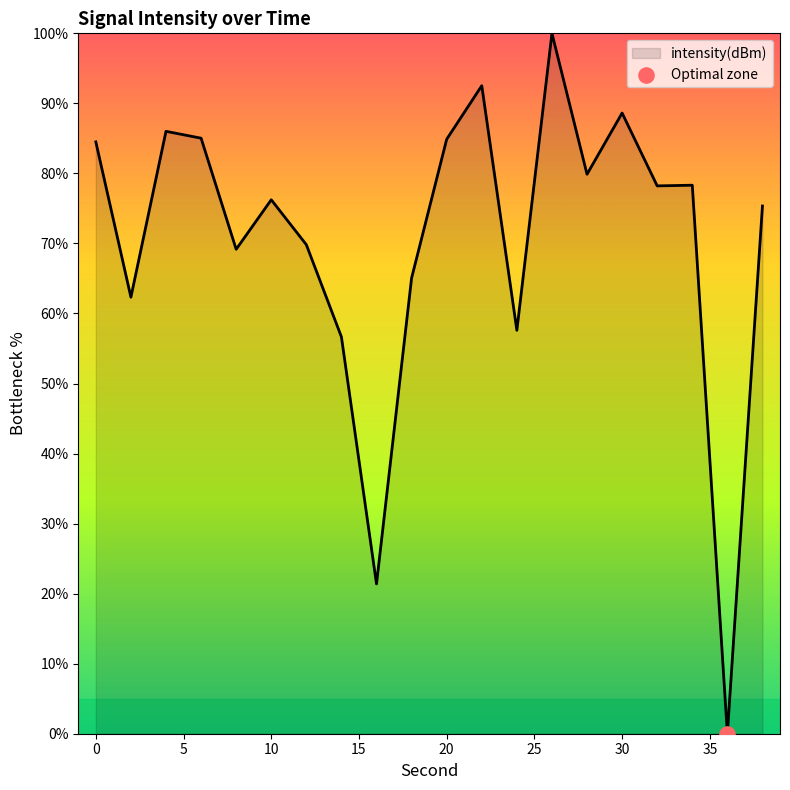

What is the difference between the maximum and minimum values?

100.0